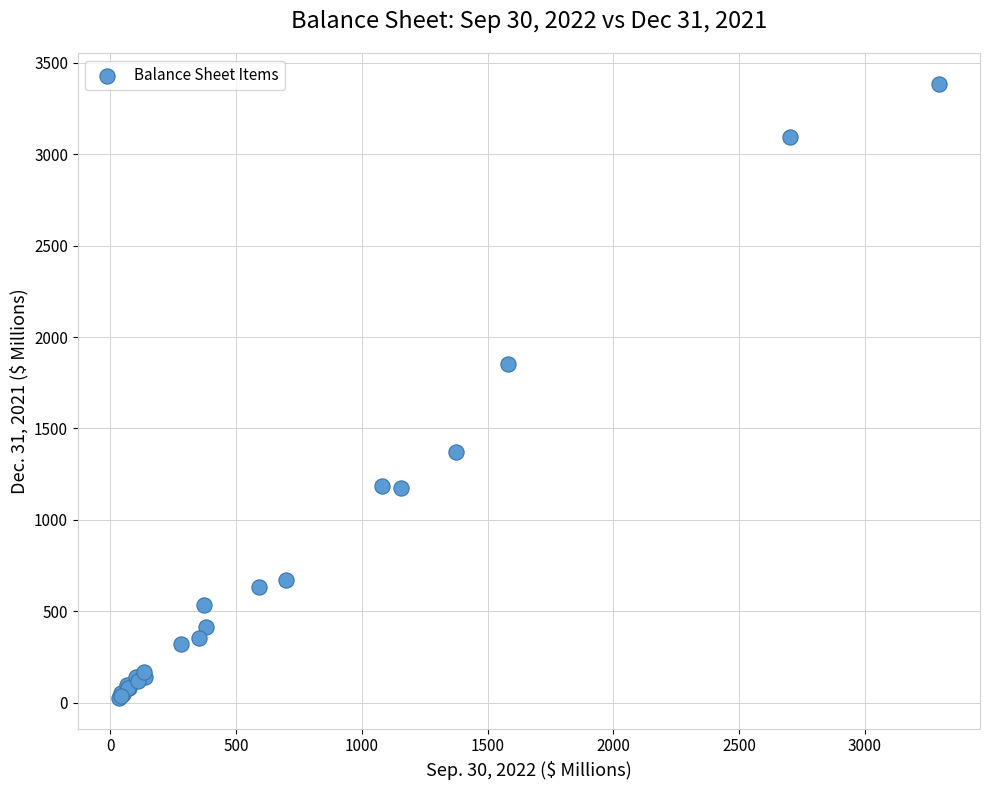

What Y value in the scatter plot is closest to 1705?

1849.8